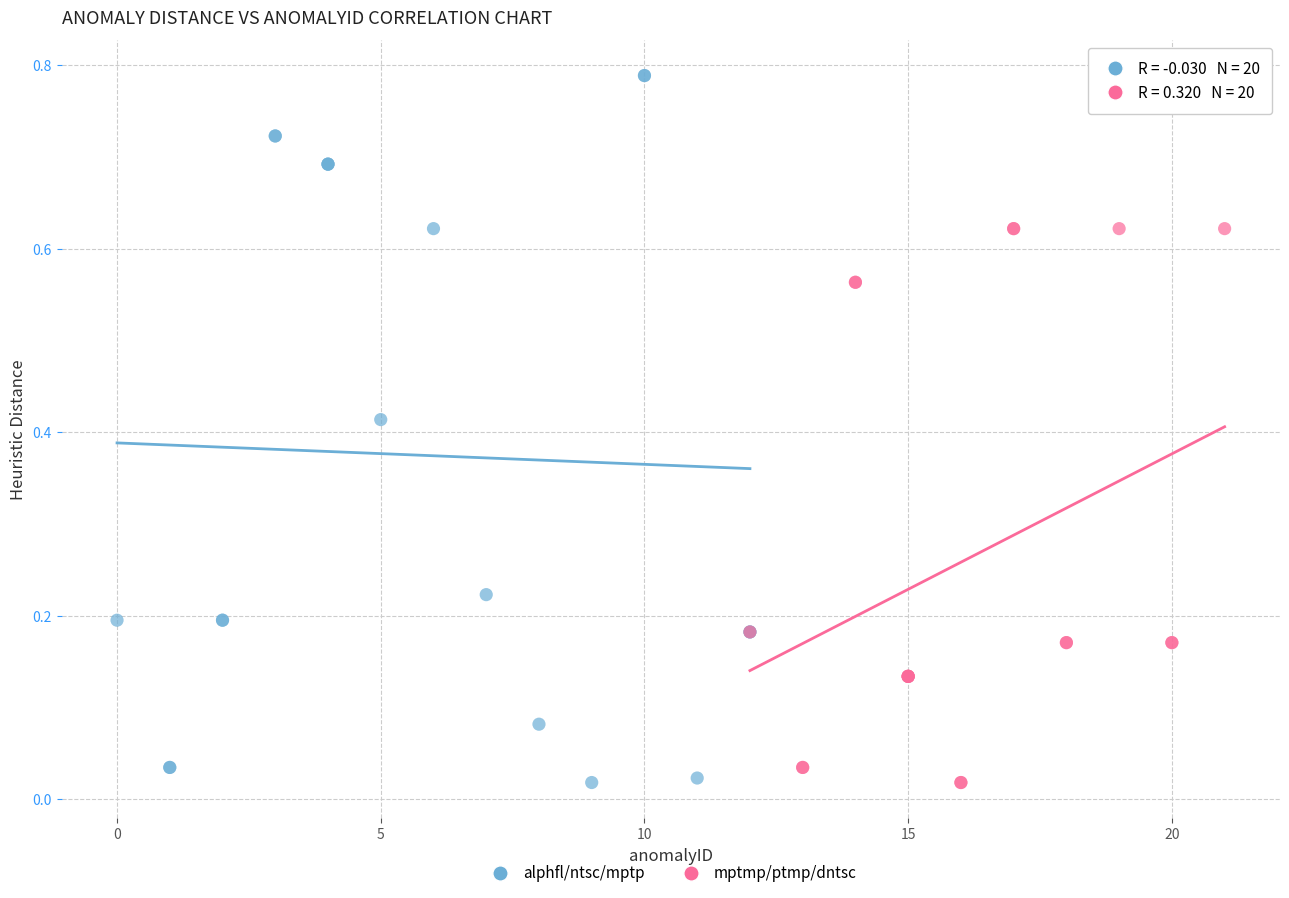

Which series has the largest Y range (max minus min)?

alphfl/ntsc/mptp